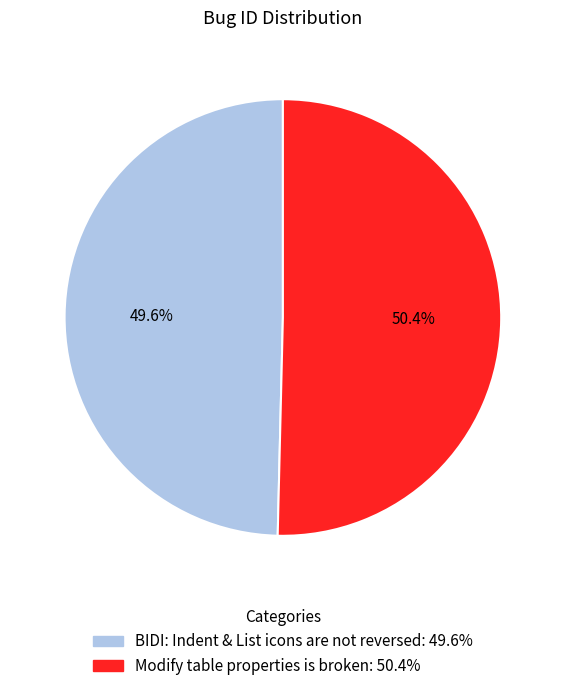

The BIDI: Indent & List icons are not reversed slice represents 56% of the pie. True or false?

False